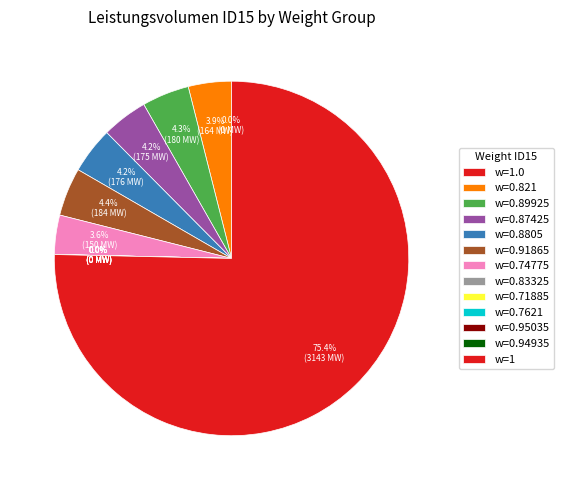

Which has a higher value, Weight ID15=1 (0.94935) or Weight ID15=0.71885?

Weight ID15=1 (0.94935)